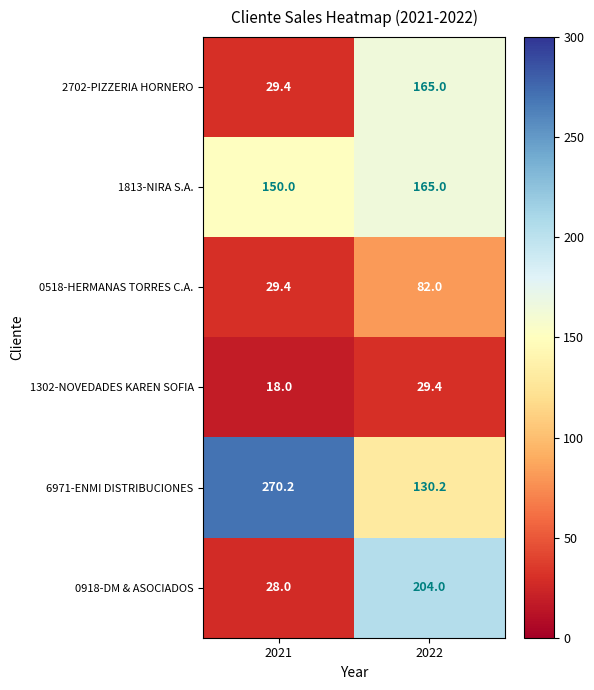

What is the total value across all series at 2022?

775.6